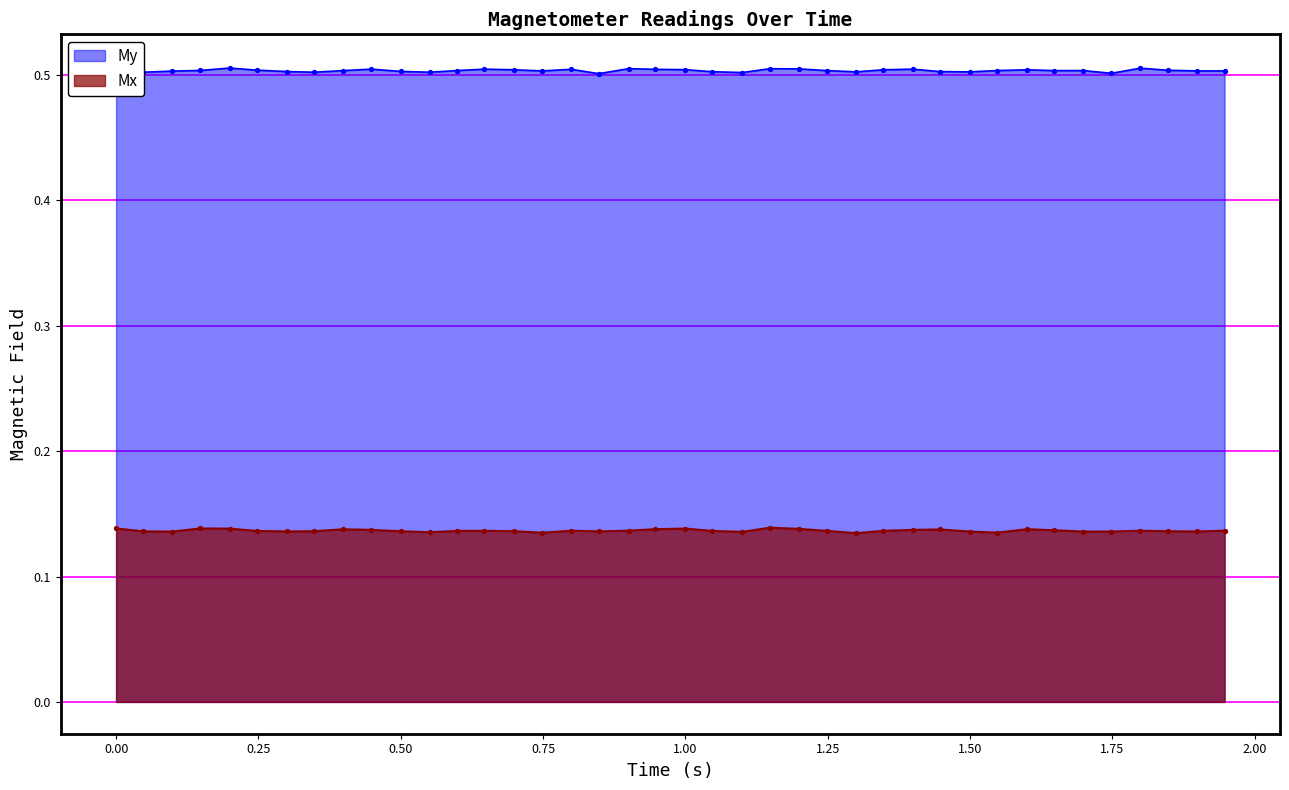

Which series has the largest Y range (max minus min)?

My